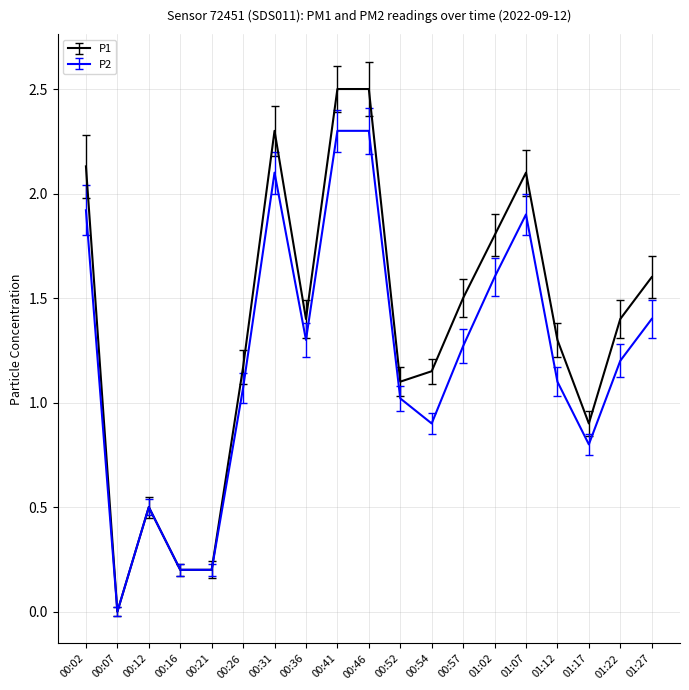

At which category does the chart reach its minimum across all series?

00:07